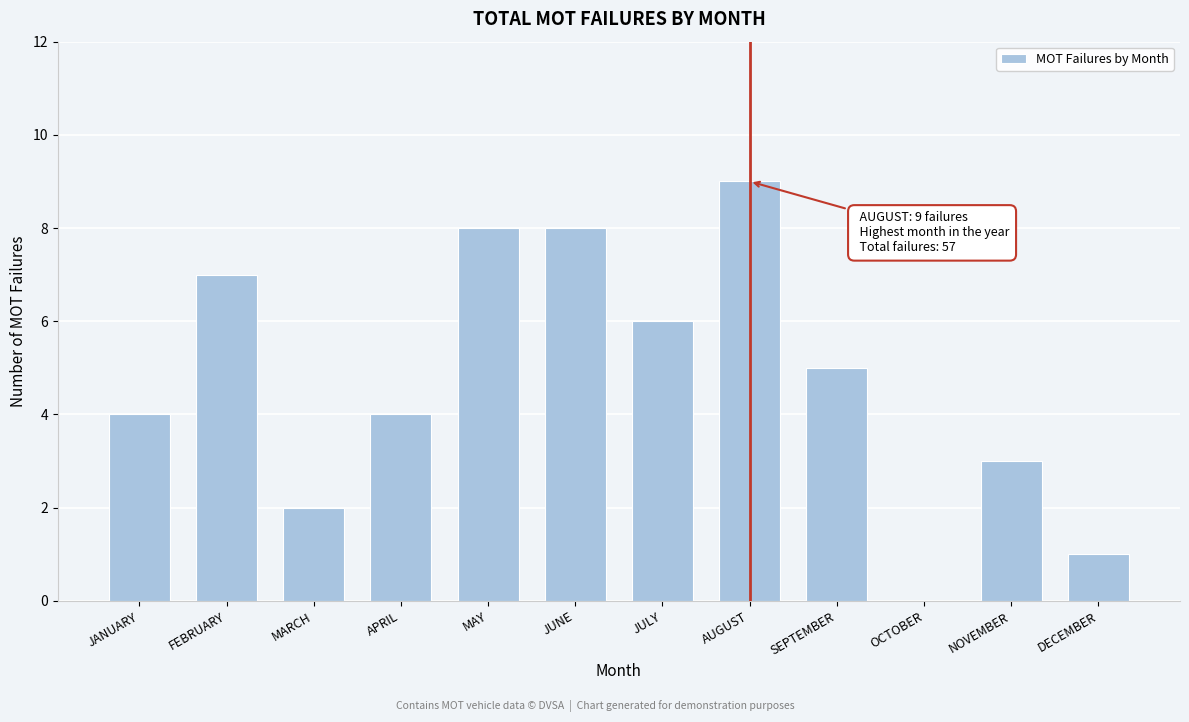

Reading left to right, transcribe all the data shown in this chart.

JANUARY=4	FEBRUARY=7	MARCH=2	APRIL=4	MAY=8	JUNE=8	JULY=6	AUGUST=9	SEPTEMBER=5	OCTOBER=0	NOVEMBER=3	DECEMBER=1